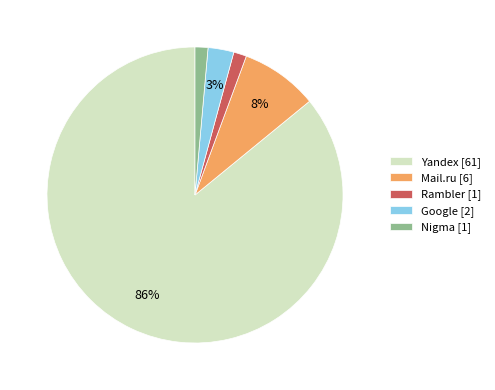

True or false: Rambler accounts for 11% of the total.

False